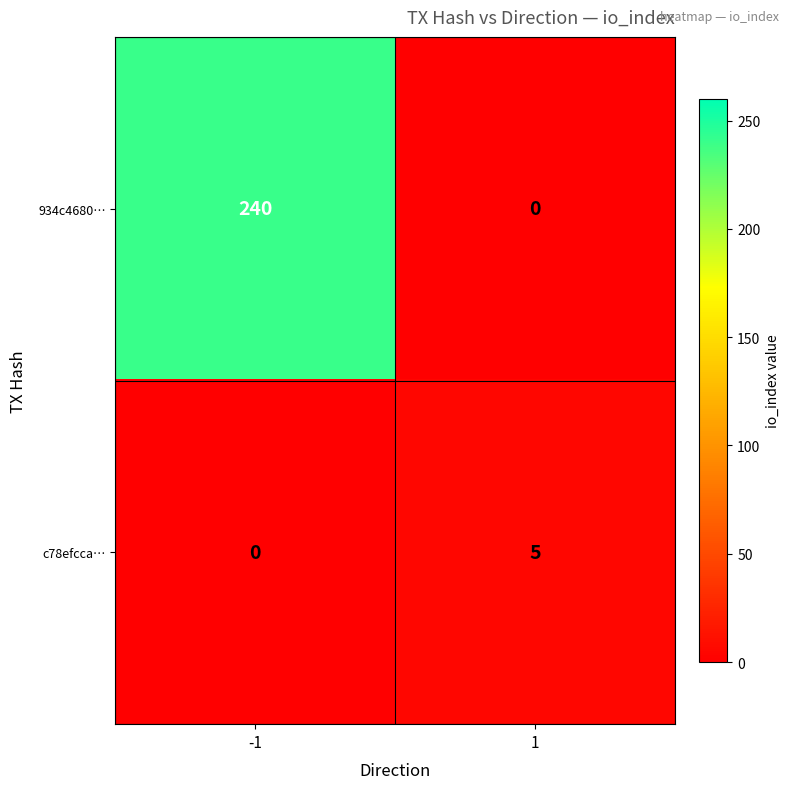

Which series has the largest range (max minus min)?

934c4680…